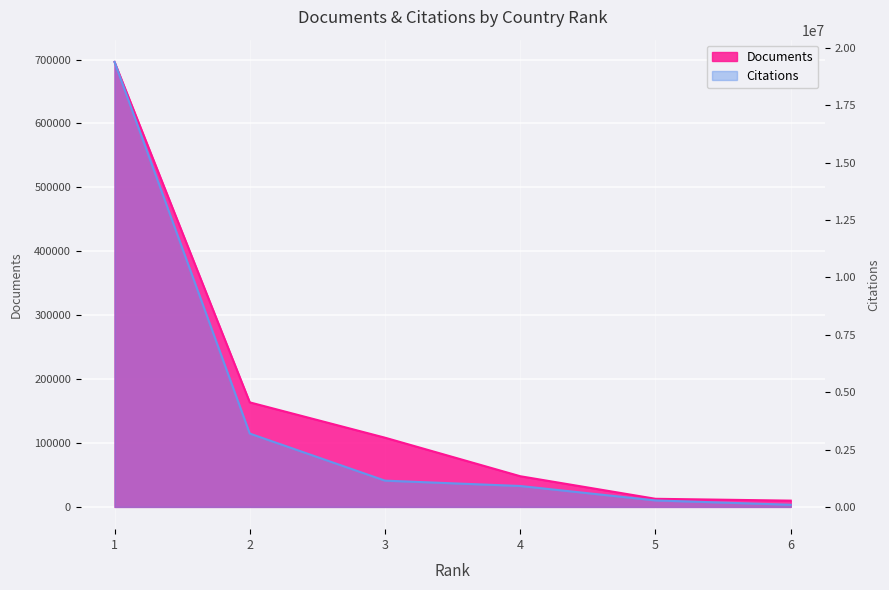

True or false: Documents has a value of 7866 at 5.

False